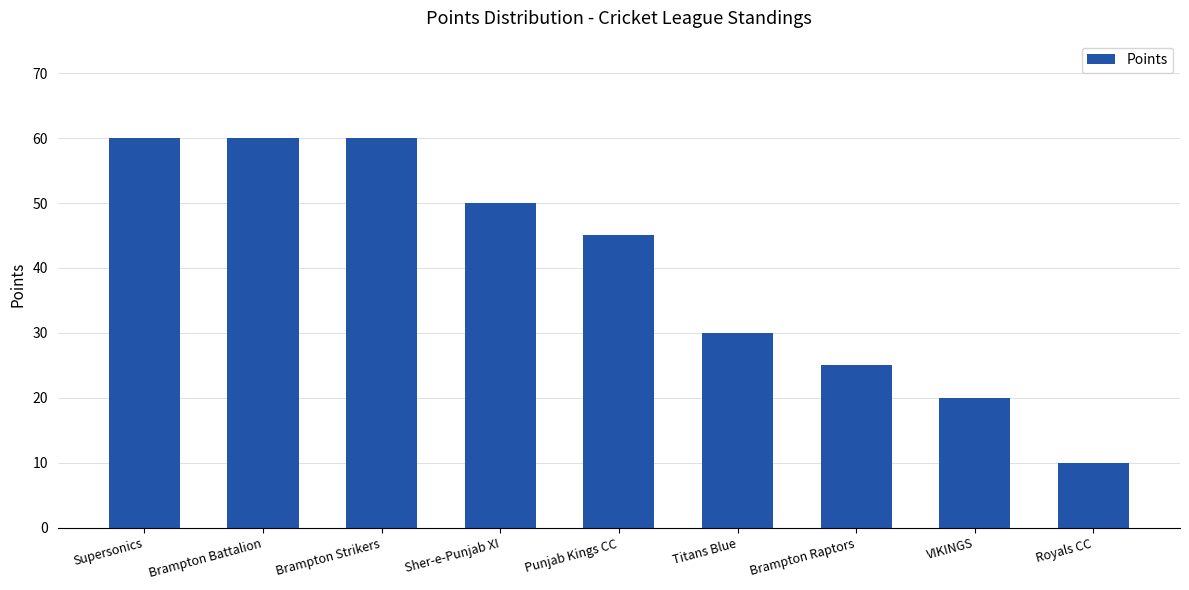

What is the difference between the maximum and minimum values?

50